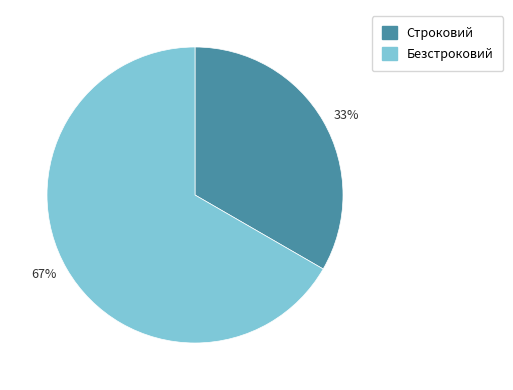

Which category has the biggest portion of the pie?

67%